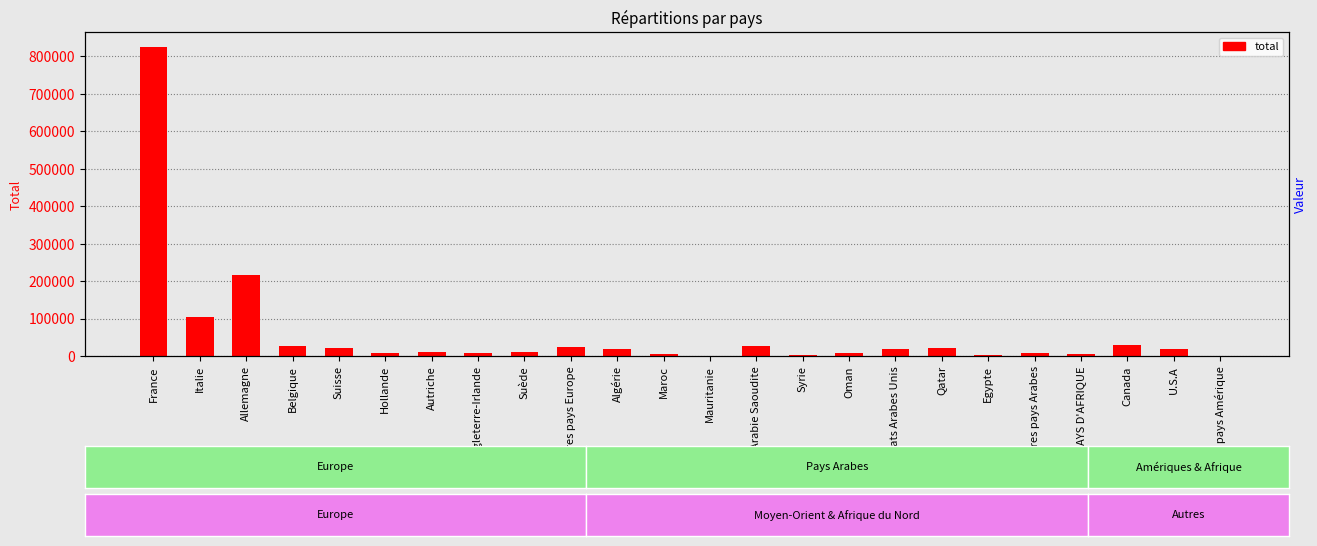

Rank the categories by value from lowest to highest.

Autres pays Amérique, Mauritanie, Syrie, Egypte, PAYS D'AFRIQUE, Maroc, Oman, Angleterre-Irlande, Autres pays Arabes, Hollande, Autriche, Suède, U.S.A, Emirats Arabes Unis, Algérie, Suisse, Qatar, Autres pays Europe, Arabie Saoudite, Belgique, Canada, Italie, Allemagne, France